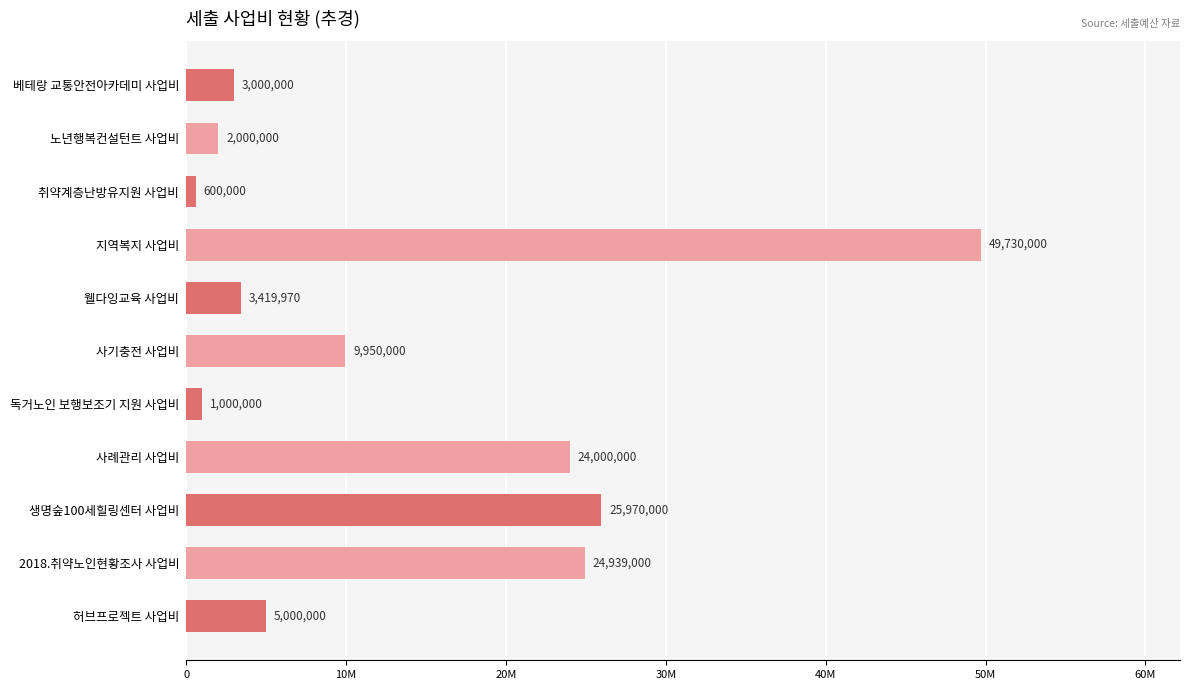

What is the difference between the second highest and minimum values?

25370000